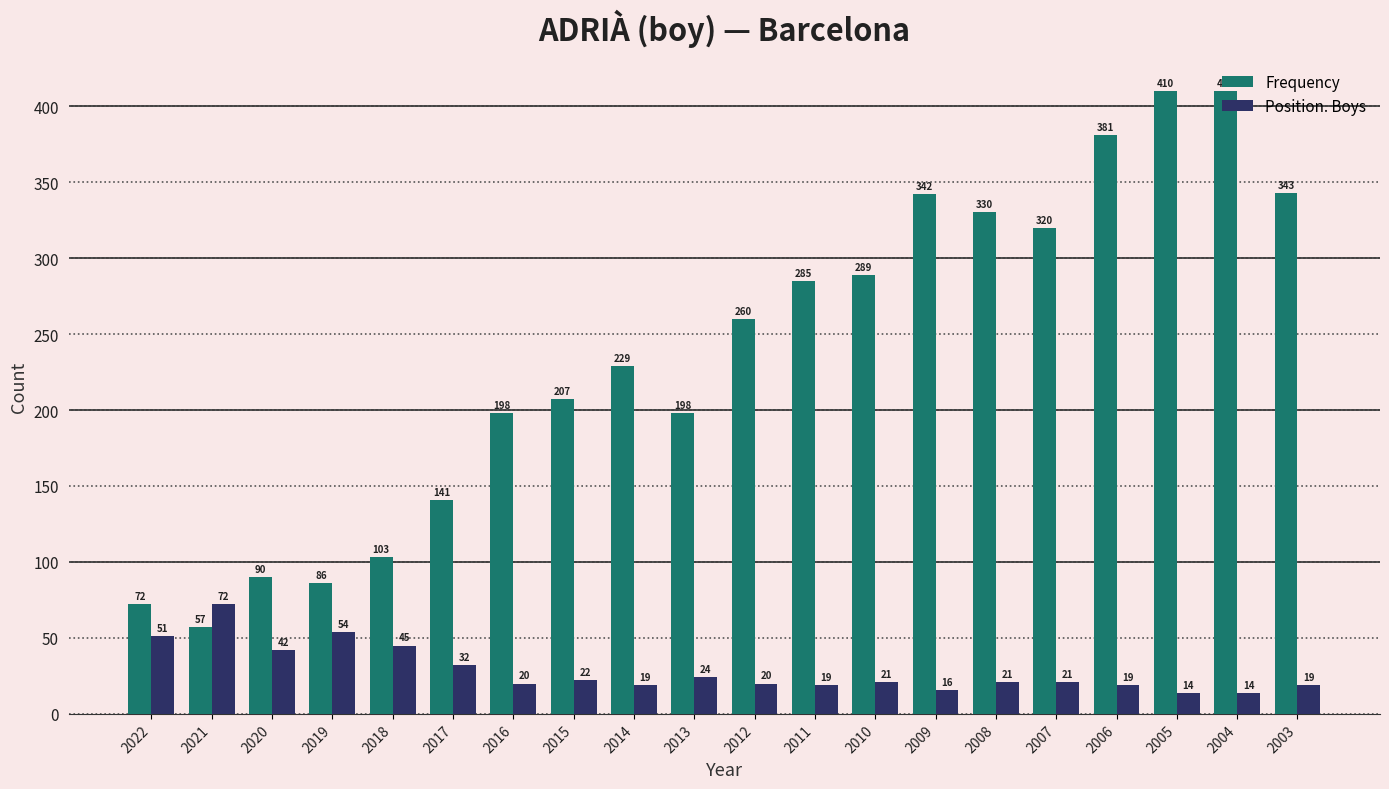

What is the difference between the highest and lowest values at 2020?

48